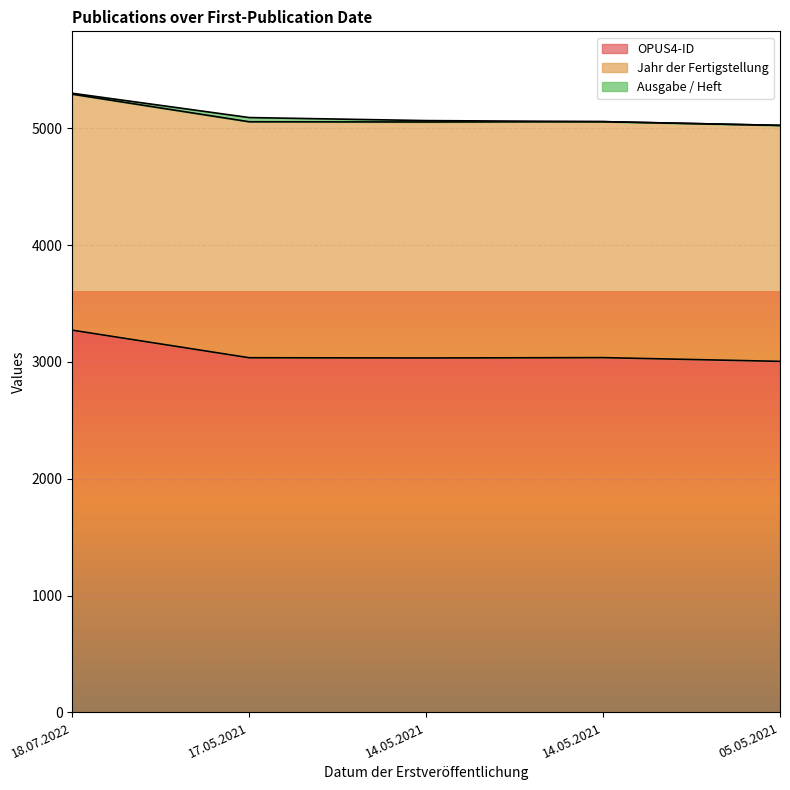

At how many categories does at least one series exceed 1439?

5